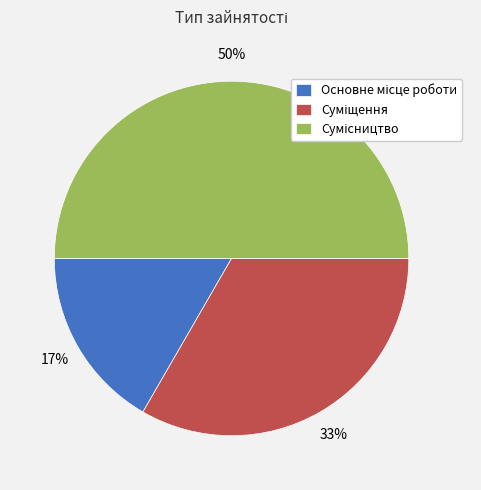

Count the number of slices in the pie.

3